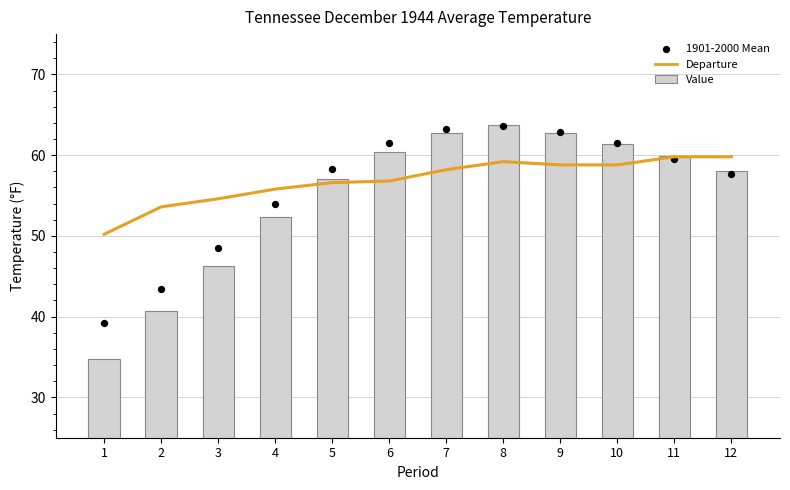

Which series has the largest total across all categories?

Departure